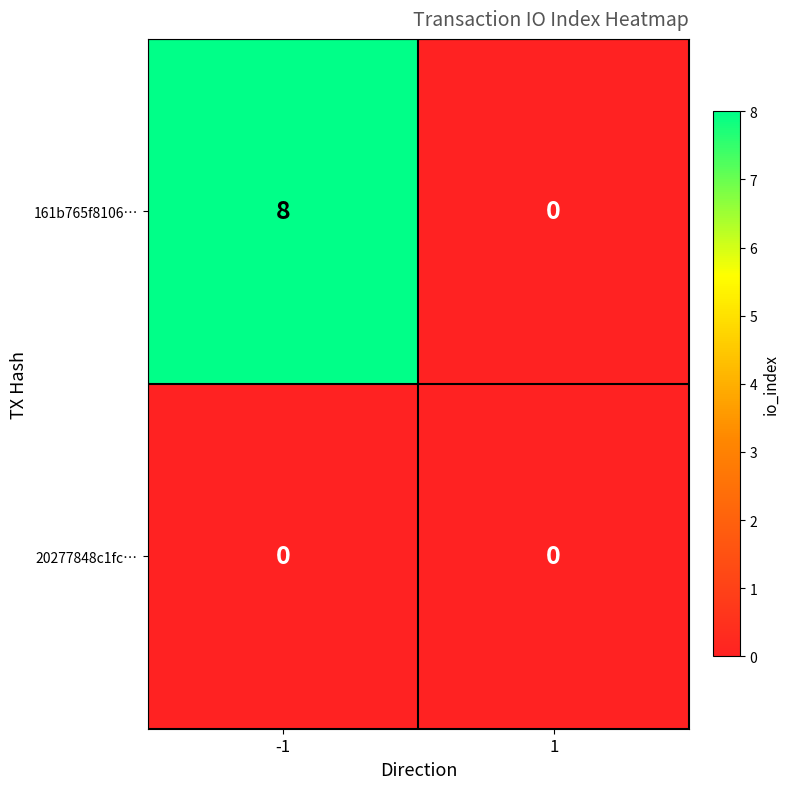

True or false: 20277848c1fc… has a value of 0 at -1.

True